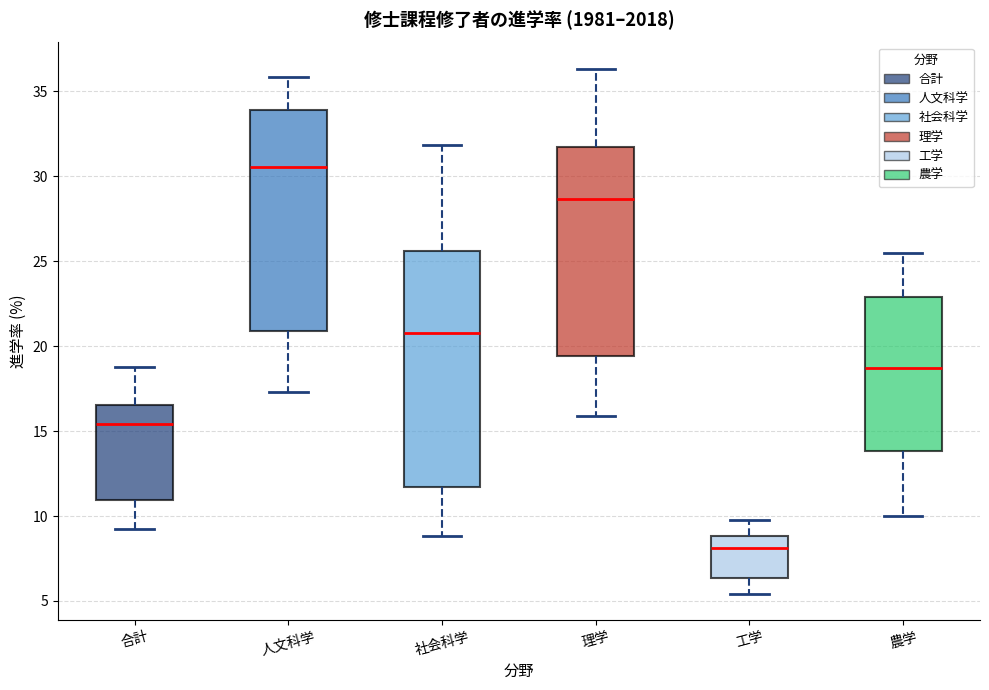

Reading left to right, transcribe this box plot: for each box, give where its median line is, the range the box spans, and where its two whiskers end, as read against the y-axis. The values are not printed on the chart, so give them approximately, as read against the axis.

合計: median 15.5, box 11.0 to 16.5, whiskers 9.0 to 18.5
人文科学: median 30.5, box 21.0 to 34.0, whiskers 17.5 to 36.0
社会科学: median 21.0, box 11.5 to 25.5, whiskers 9.0 to 32.0
理学: median 28.5, box 19.5 to 31.5, whiskers 16.0 to 36.5
工学: median 8.0, box 6.5 to 9.0, whiskers 5.5 to 9.5
農学: median 18.5, box 14.0 to 23.0, whiskers 10.0 to 25.5